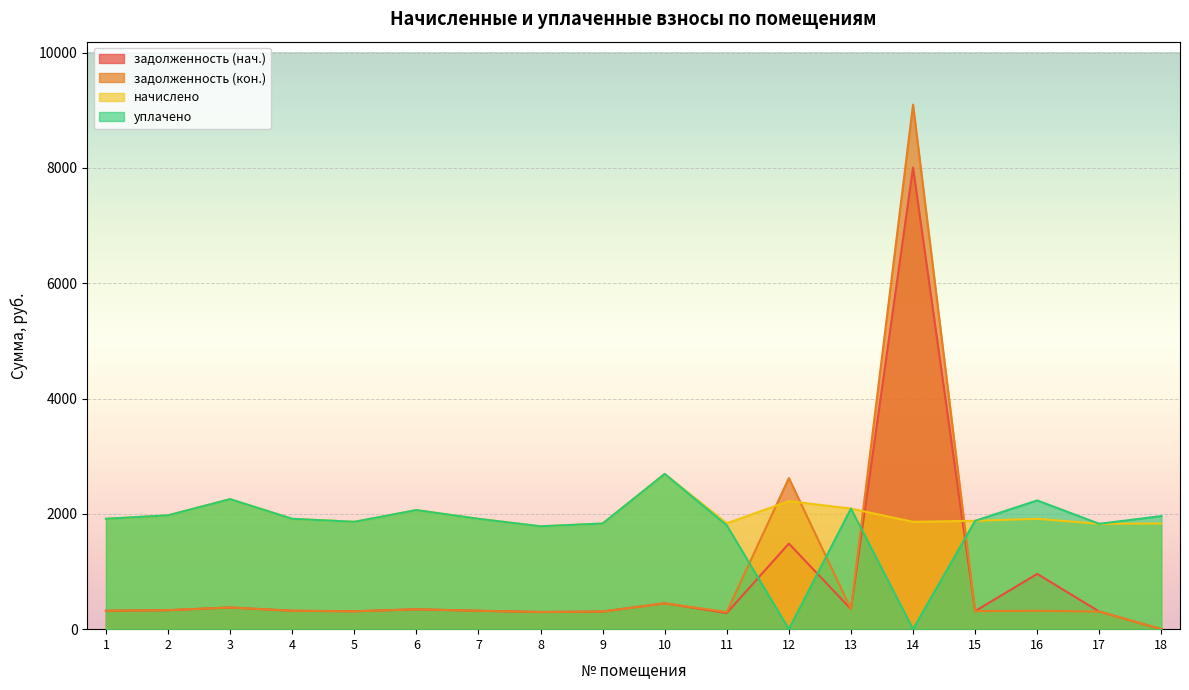

After their last crossing, which series has the higher values: уплачено or задолженность (нач.)?

уплачено